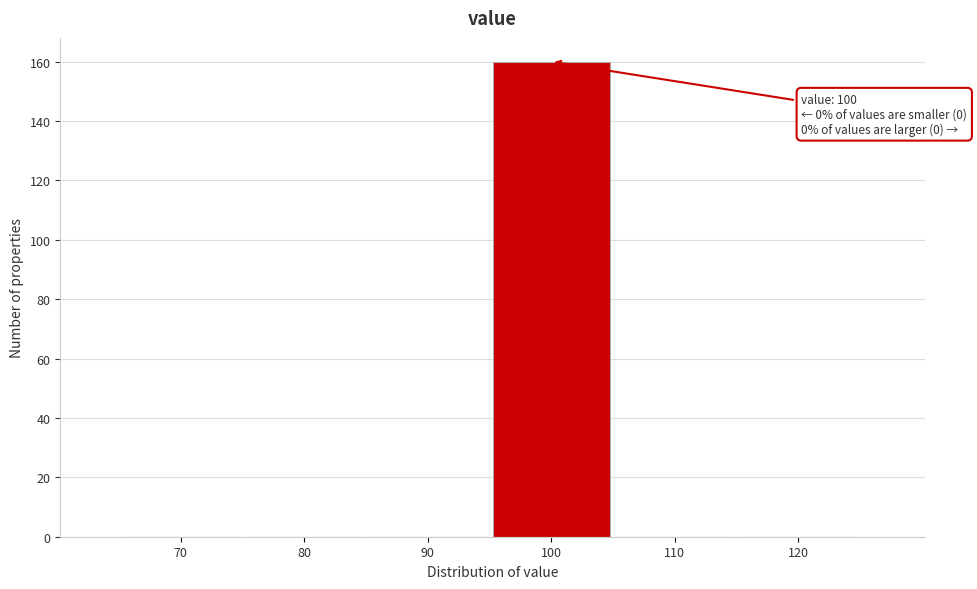

Reading right to left, what are all the values shown in this chart?

120=0	110=0	100=160	90=0	80=0	70=0